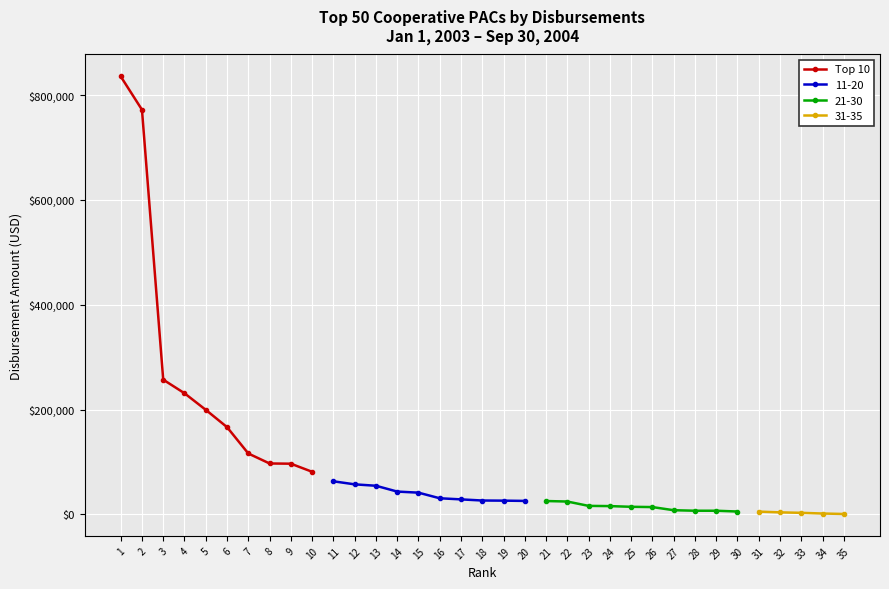

What is the greatest value displayed?

835687.9